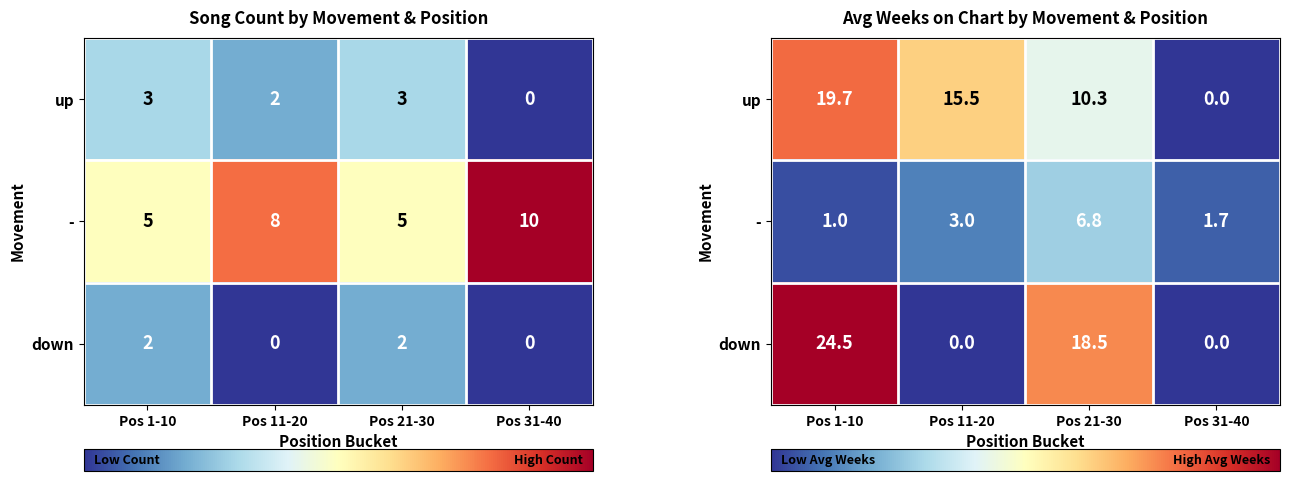

The row_2 series shows 9.6 at Pos 31-40. True or false?

False